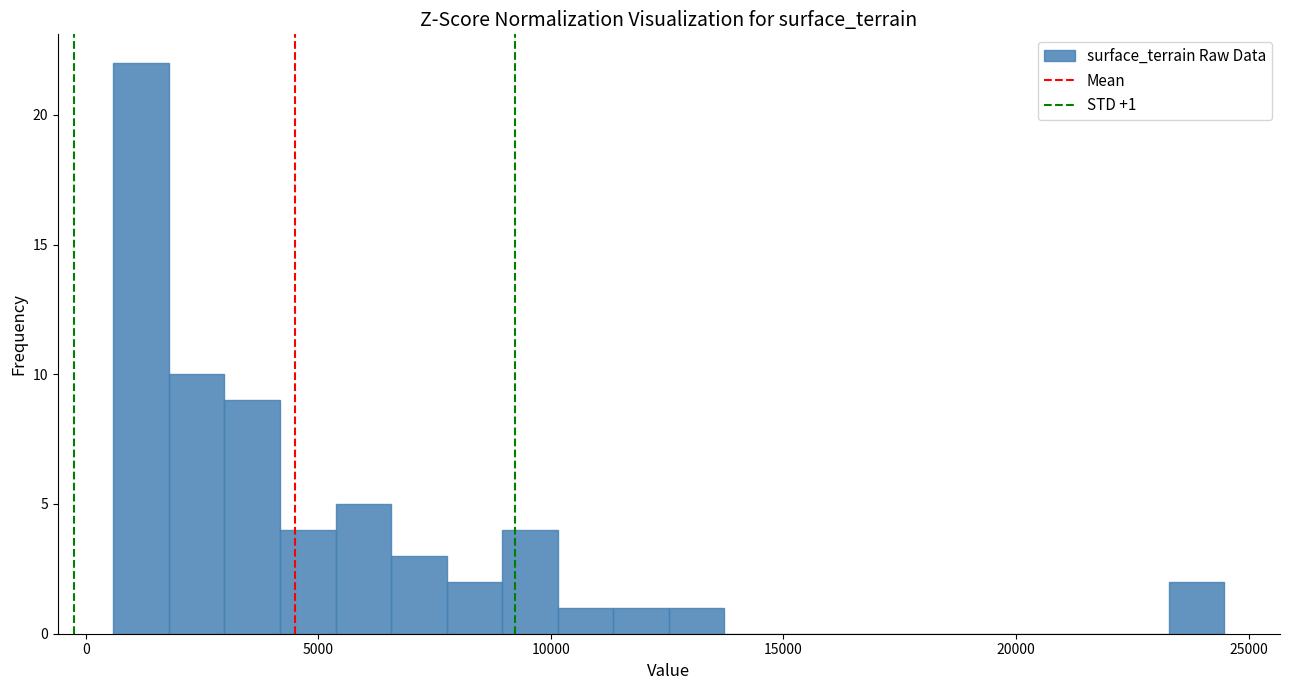

Read against the x-axis, roughly where is the centre of the tallest bar?

1000